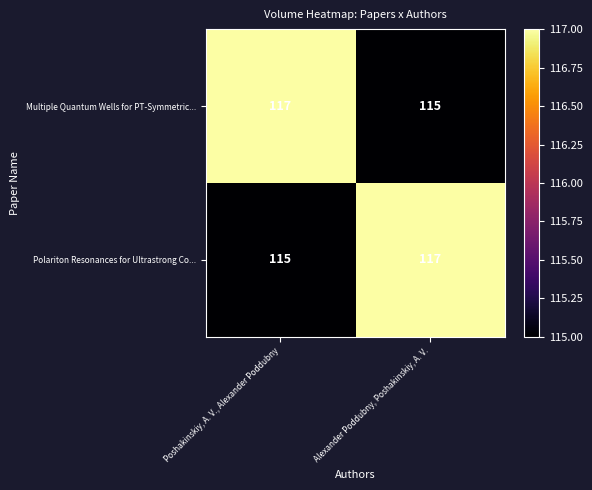

Rank the categories by Polariton Resonances for Ultrastrong Co... value from highest to lowest.

Alexander Poddubny, Poshakinskiy, A. V., Poshakinskiy, A. V., Alexander Poddubny